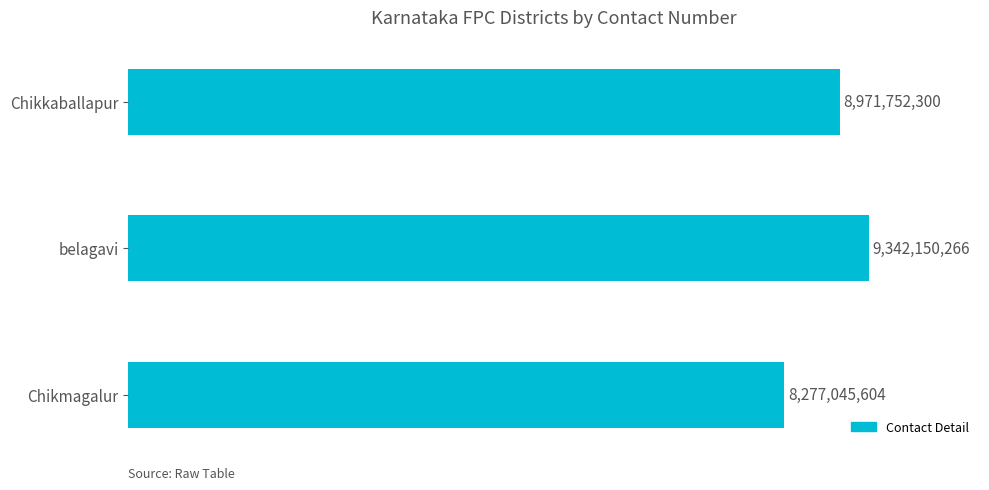

Are the bars horizontal?

Yes